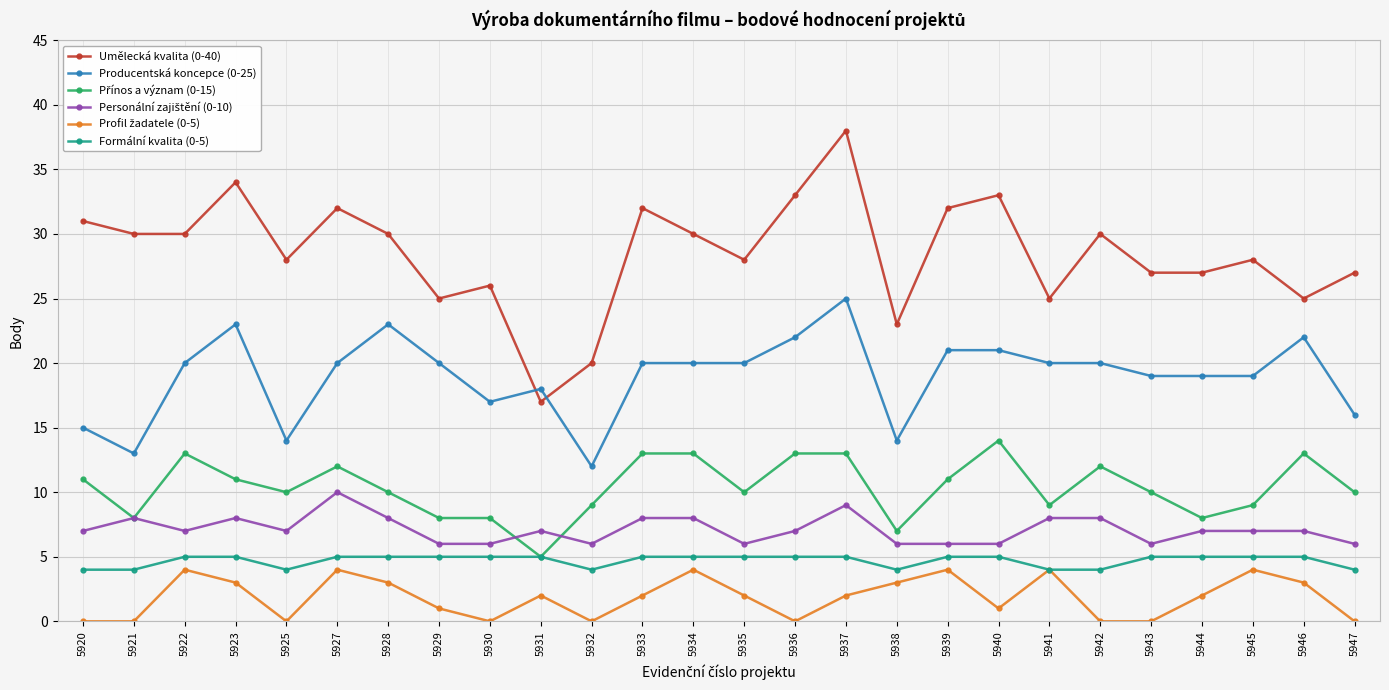

Which series has the widest spread of values?

Umělecká kvalita (0-40)